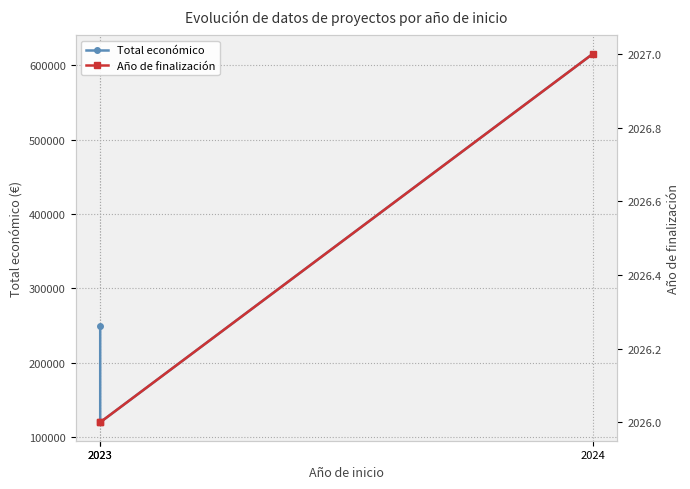

Rank the series by their average value, from lowest to highest.

Año de finalización, Total económico